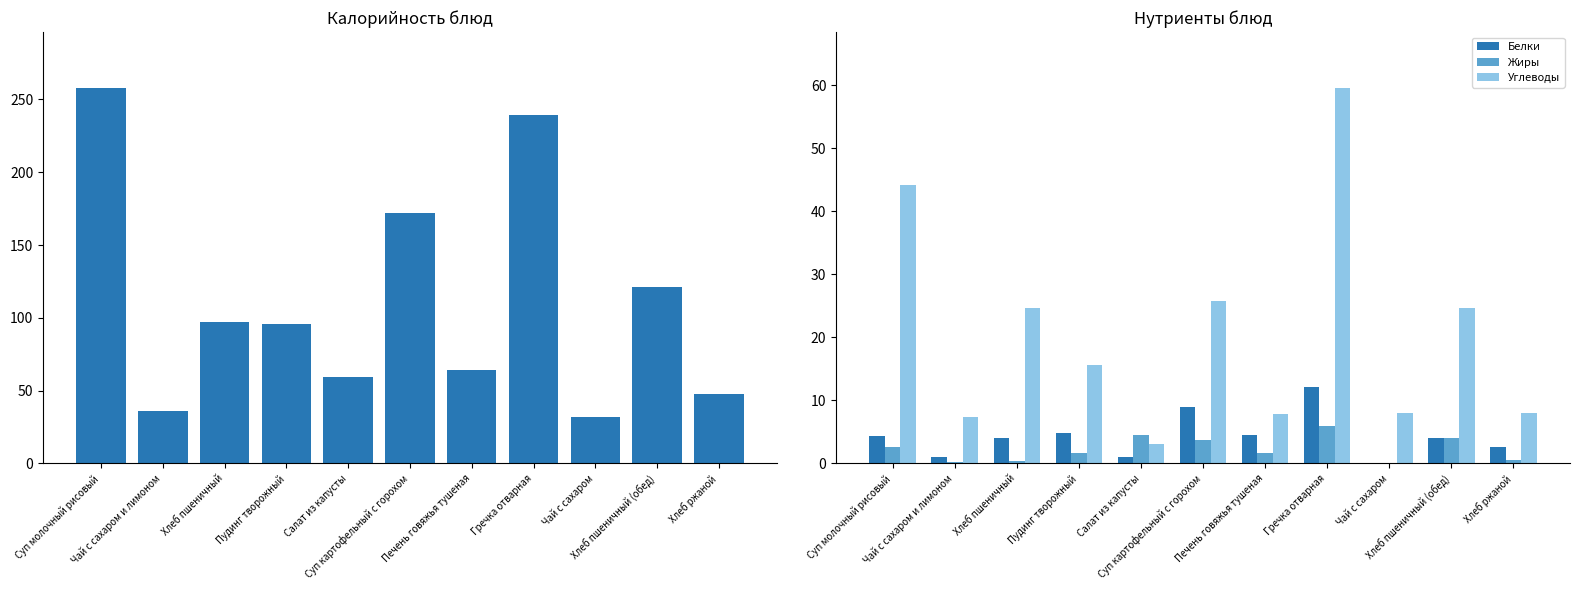

How many bars are there in total?

44